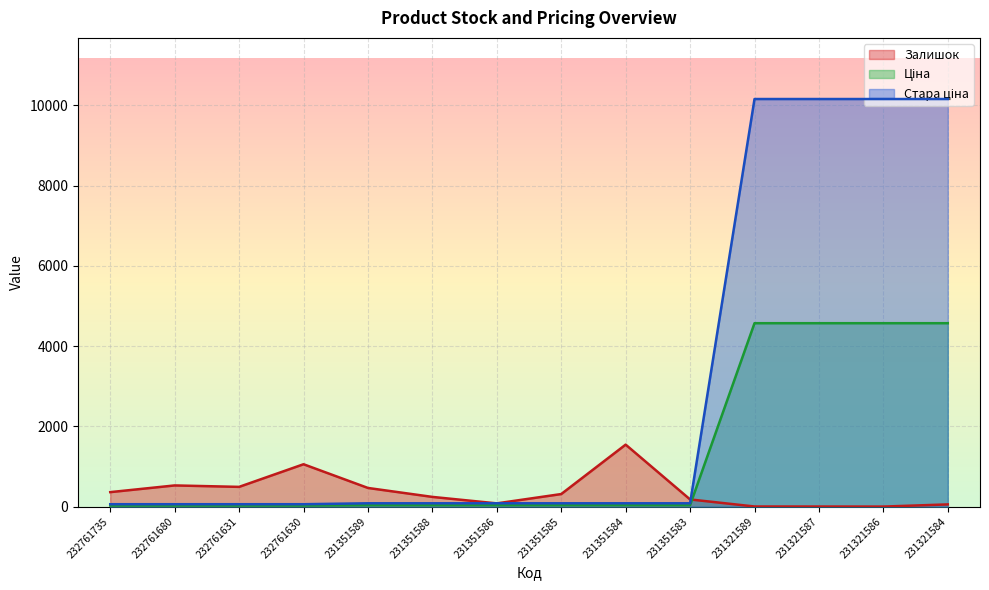

Is it true that Залишок equals 736.0 at 232761680?

False